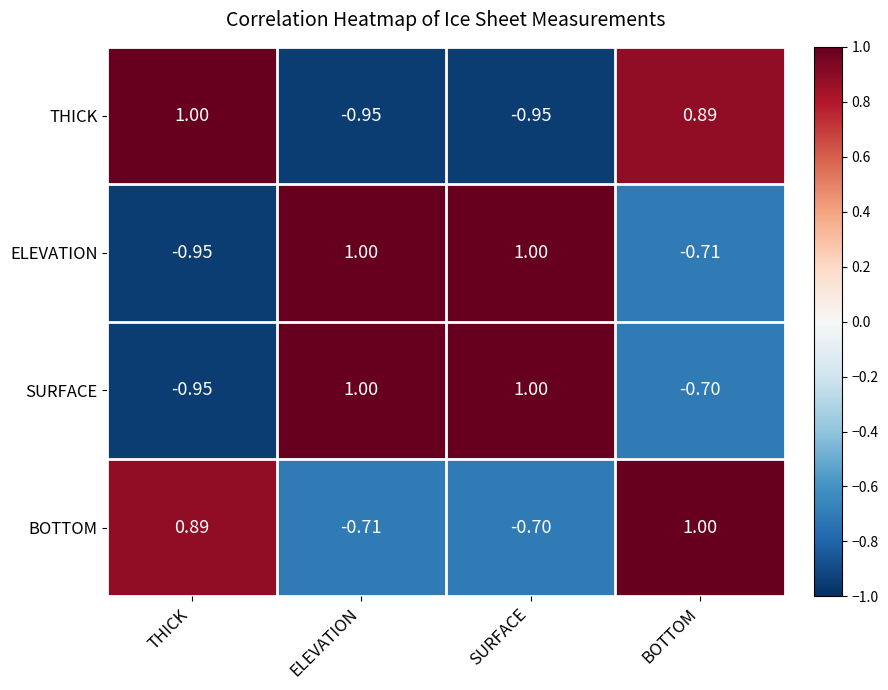

Is the value of BOTTOM at SURFACE greater than the value of ELEVATION at ELEVATION?

No